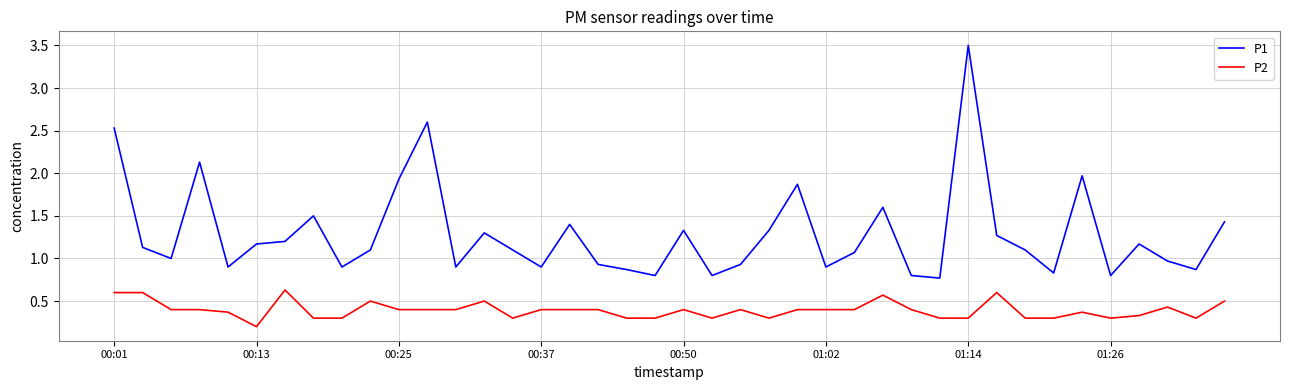

How many categories are shown in the chart?

40